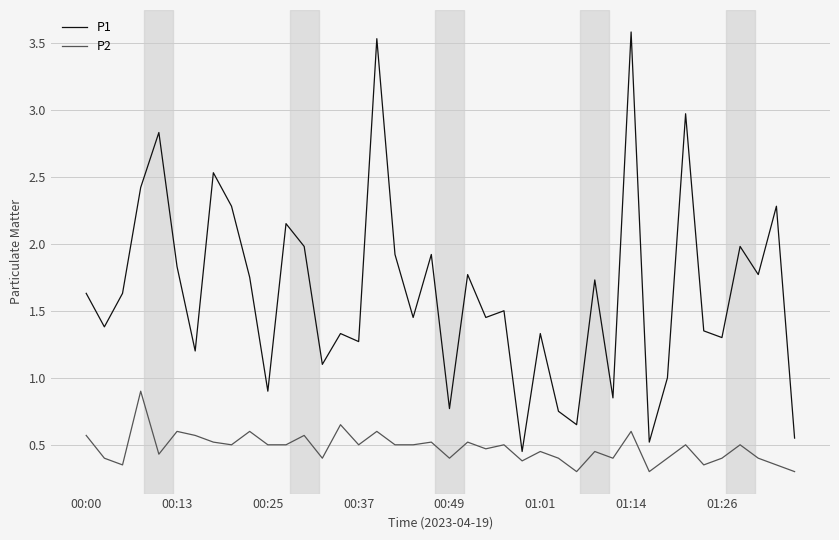

What is the maximum value for P1?

3.6